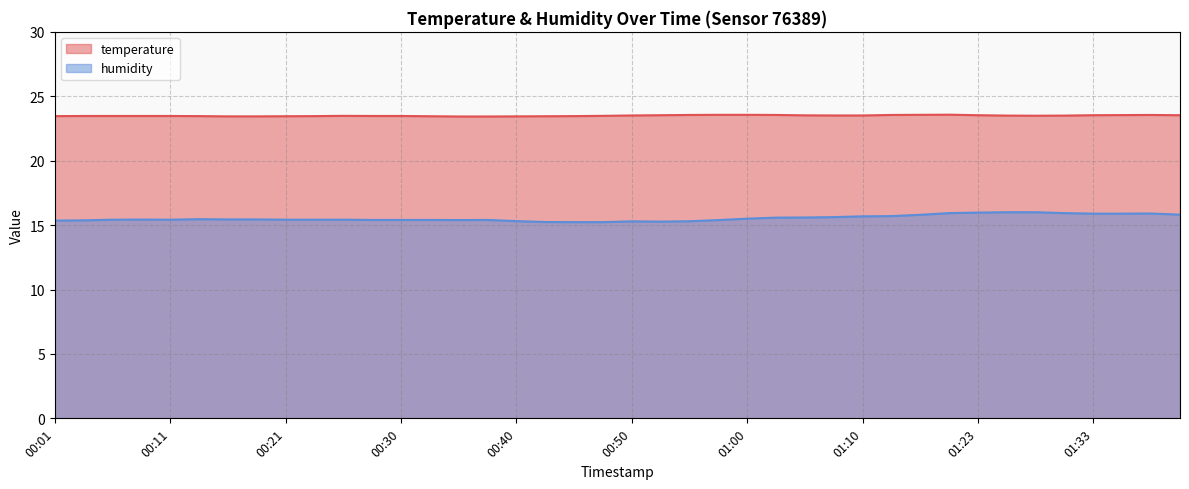

Which label corresponds to the largest value in the chart?

01:20